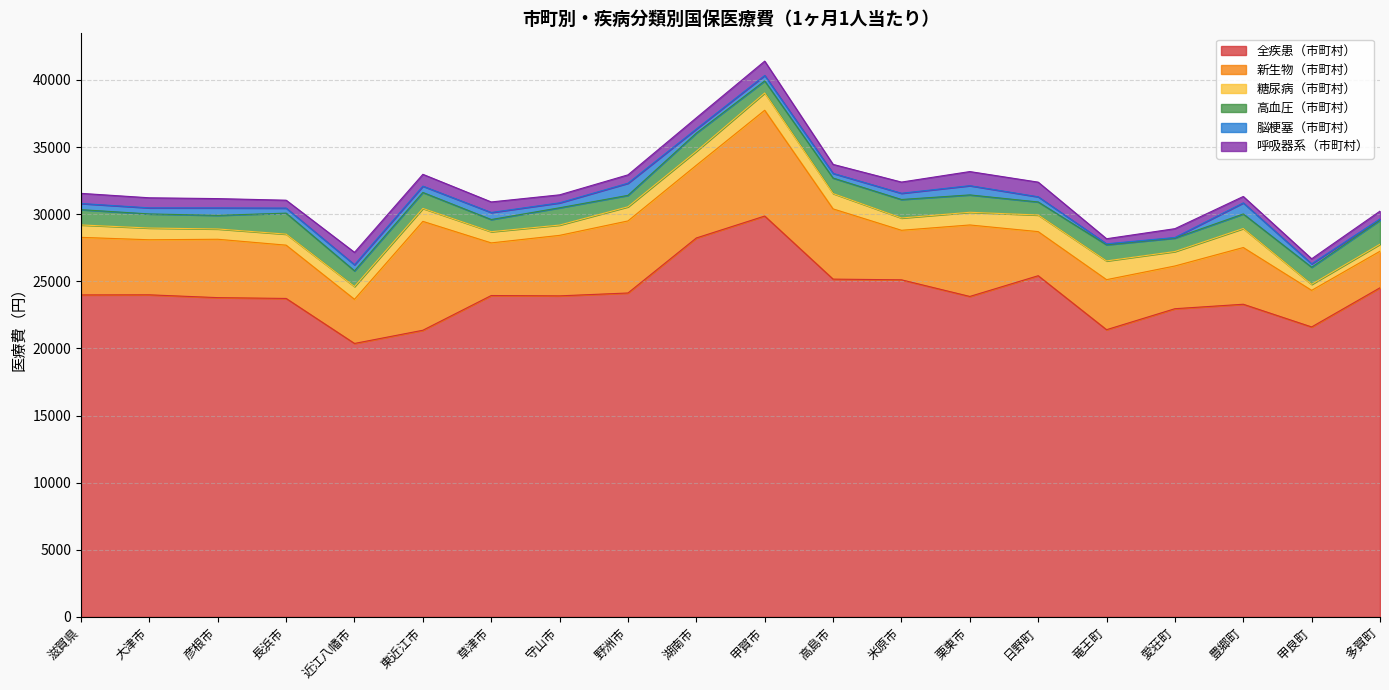

True or false: 全疾患（市町村） has more than 0 interior local peaks.

True